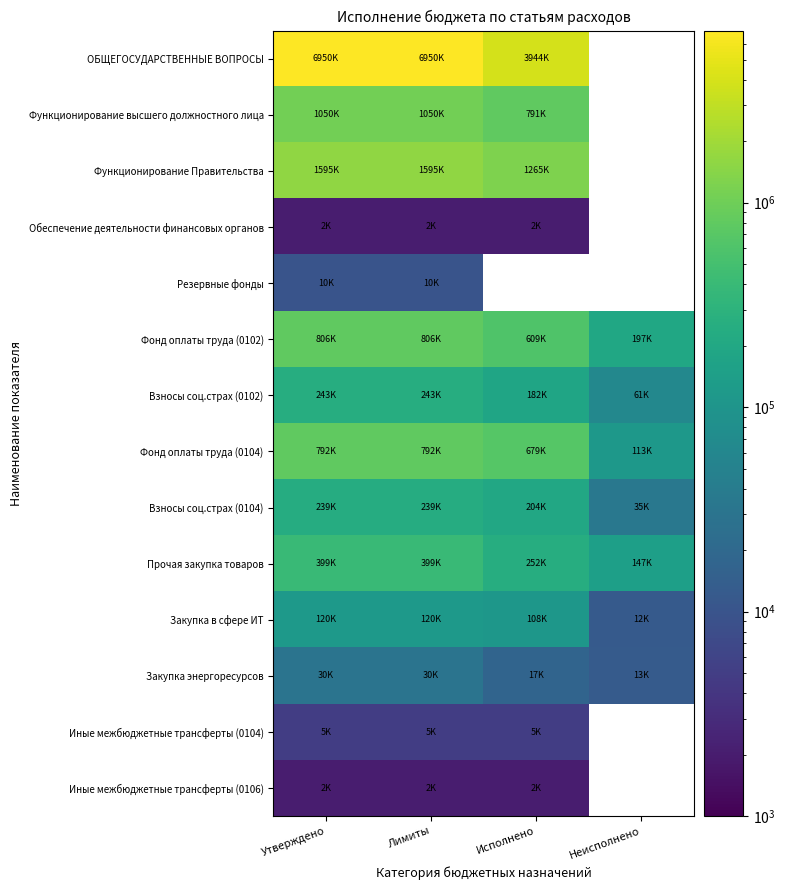

At which category is the sum across all series the highest?

Утверждено